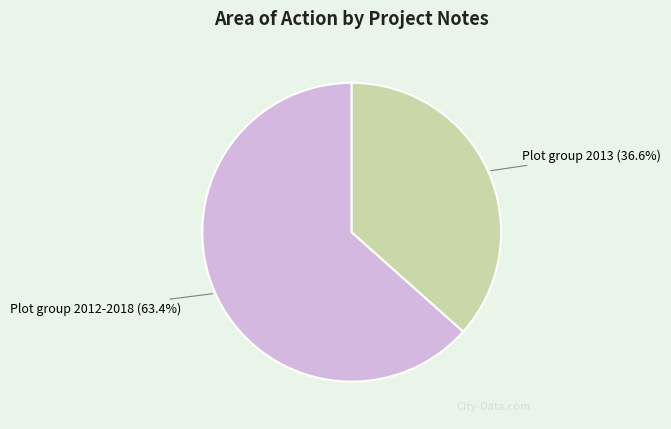

Count the number of slices in the pie.

2